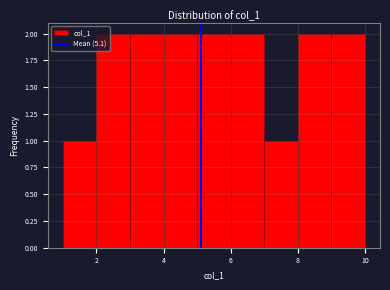

Reading left to right, transcribe this chart: for each bar, give the range it covers on the x-axis and its height. The values are not printed on the chart, so give them approximately, as read against the axis.

1 to 2: 1
2 to 3: 2
3 to 4: 2
4 to 5: 2
5 to 6: 2
6 to 7: 2
7 to 8: 1
8 to 9: 2
9 to 10: 2